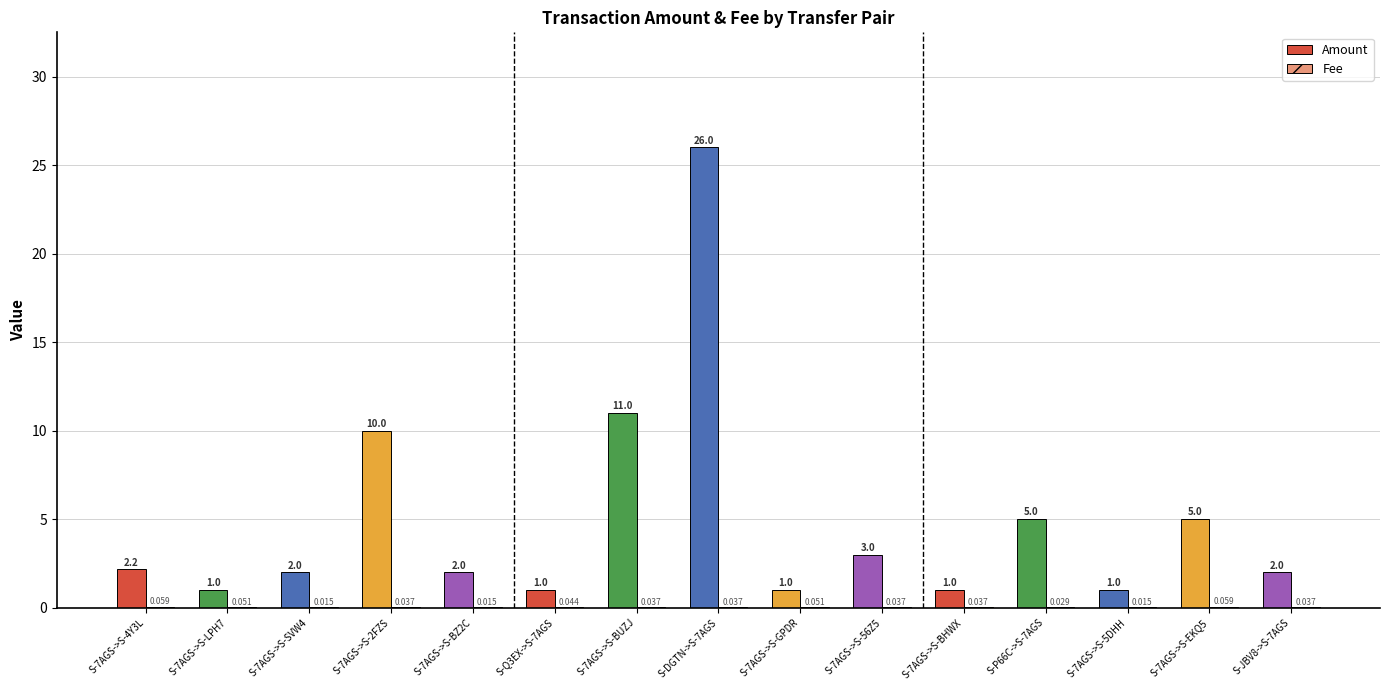

Which series changed the most between S-7AGS->S-BZ2C and S-DGTN->S-7AGS?

Amount